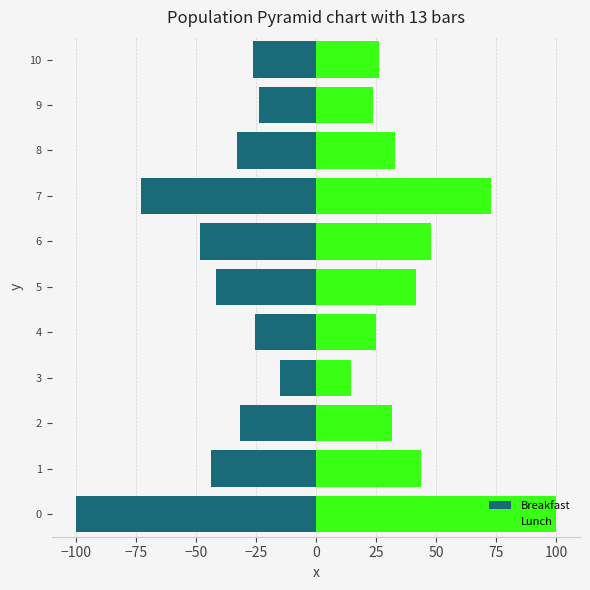

What are all the series names shown in the legend?

Breakfast, Lunch